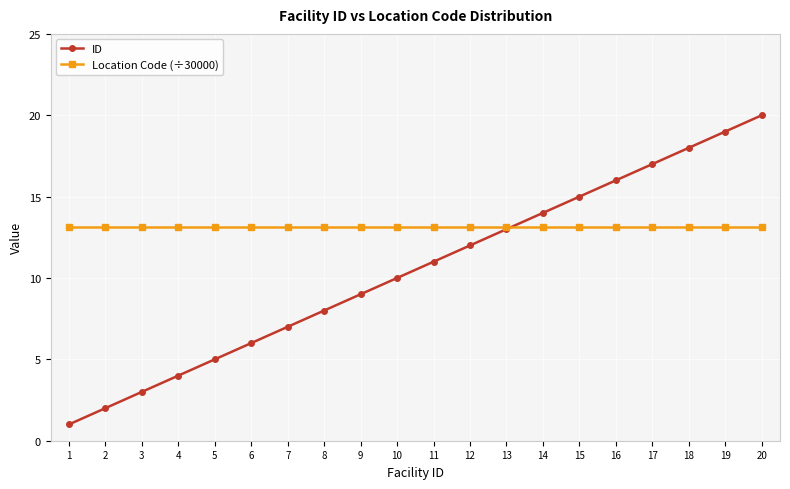

Is it true that Location Code (÷30000) equals 13.1 at 7?

True